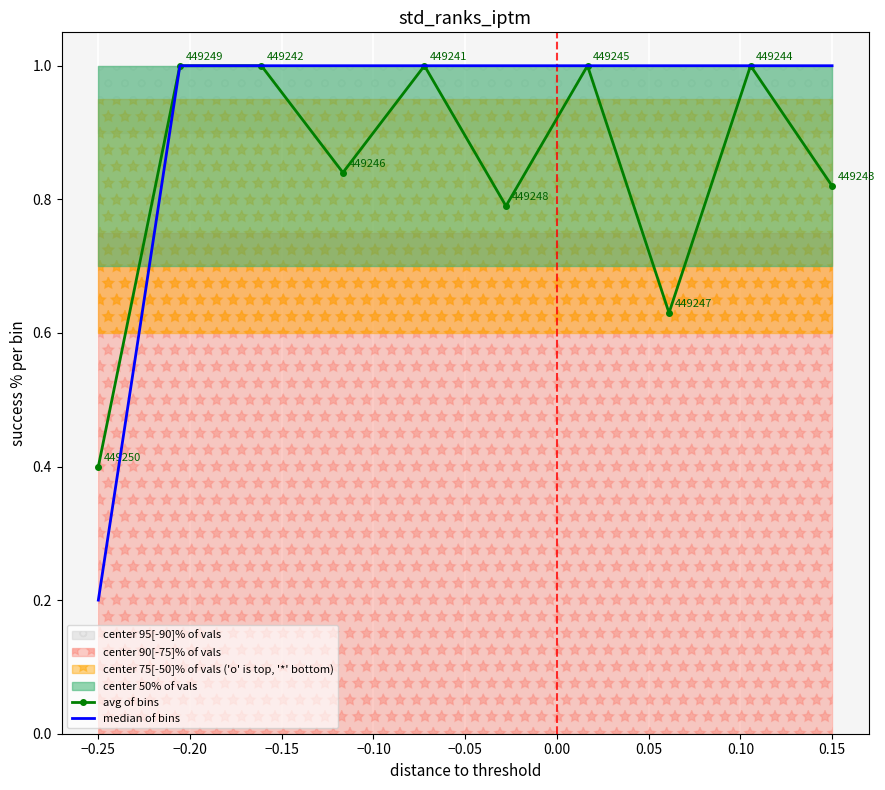

What is the difference between the maximum and second lowest values in the avg of bins series?

0.4